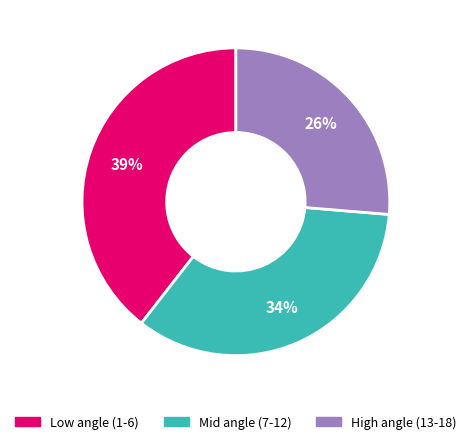

Is there a majority slice in this chart?

No